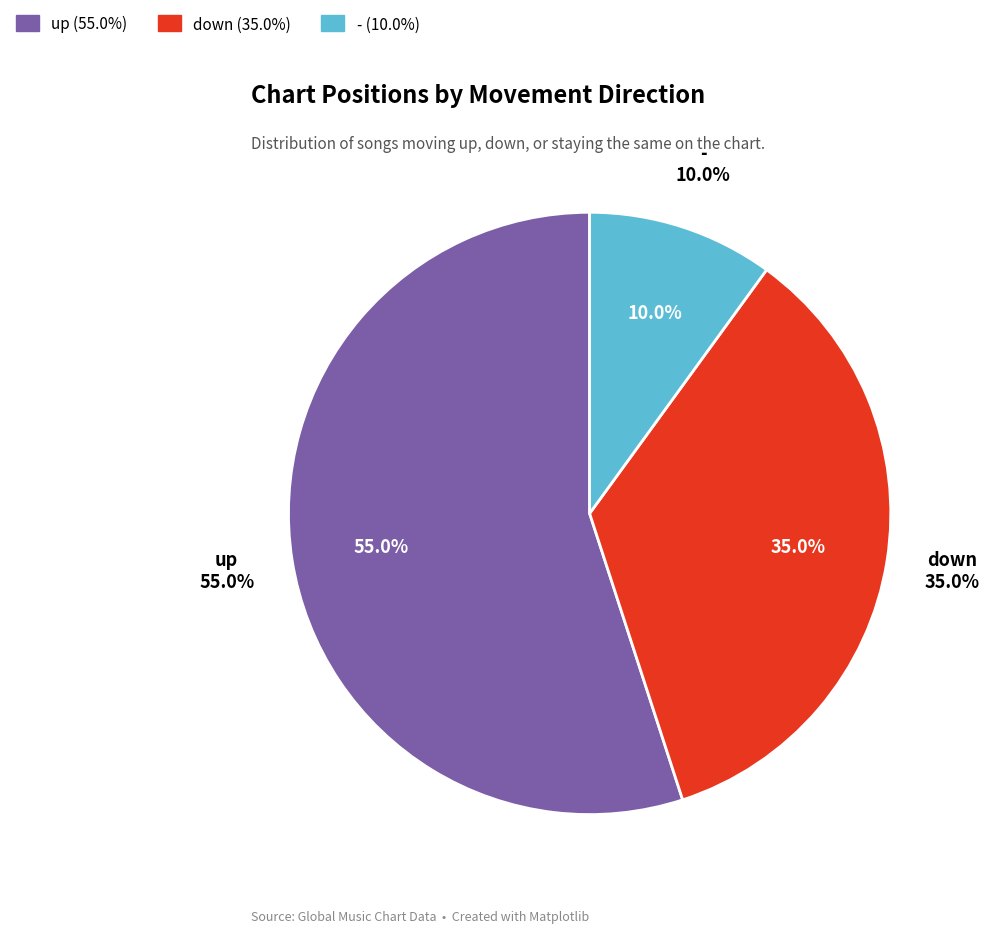

To the nearest percent, what percentage of the pie is -?

10%